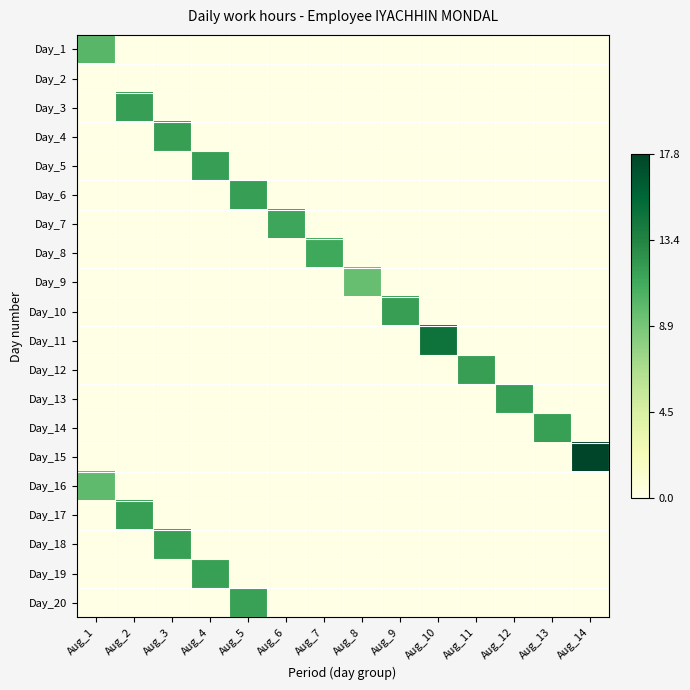

Reading left to right, extract all data points from this chart.

Day_1: Aug_1=10.2	Aug_2=0.0	Aug_3=0.0	Aug_4=0.0	Aug_5=0.0	Aug_6=0.0	Aug_7=0.0	Aug_8=0.0	Aug_9=0.0	Aug_10=0.0	Aug_11=0.0	Aug_12=0.0	Aug_13=0.0	Aug_14=0.0
Day_2: Aug_1=0.0	Aug_2=0.0	Aug_3=0.0	Aug_4=0.0	Aug_5=0.0	Aug_6=0.0	Aug_7=0.0	Aug_8=0.0	Aug_9=0.0	Aug_10=0.0	Aug_11=0.0	Aug_12=0.0	Aug_13=0.0	Aug_14=0.0
Day_3: Aug_1=0.0	Aug_2=11.8	Aug_3=0.0	Aug_4=0.0	Aug_5=0.0	Aug_6=0.0	Aug_7=0.0	Aug_8=0.0	Aug_9=0.0	Aug_10=0.0	Aug_11=0.0	Aug_12=0.0	Aug_13=0.0	Aug_14=0.0
Day_4: Aug_1=0.0	Aug_2=0.0	Aug_3=11.8	Aug_4=0.0	Aug_5=0.0	Aug_6=0.0	Aug_7=0.0	Aug_8=0.0	Aug_9=0.0	Aug_10=0.0	Aug_11=0.0	Aug_12=0.0	Aug_13=0.0	Aug_14=0.0
Day_5: Aug_1=0.0	Aug_2=0.0	Aug_3=0.0	Aug_4=11.8	Aug_5=0.0	Aug_6=0.0	Aug_7=0.0	Aug_8=0.0	Aug_9=0.0	Aug_10=0.0	Aug_11=0.0	Aug_12=0.0	Aug_13=0.0	Aug_14=0.0
Day_6: Aug_1=0.0	Aug_2=0.0	Aug_3=0.0	Aug_4=0.0	Aug_5=11.8	Aug_6=0.0	Aug_7=0.0	Aug_8=0.0	Aug_9=0.0	Aug_10=0.0	Aug_11=0.0	Aug_12=0.0	Aug_13=0.0	Aug_14=0.0
Day_7: Aug_1=0.0	Aug_2=0.0	Aug_3=0.0	Aug_4=0.0	Aug_5=0.0	Aug_6=11.3	Aug_7=0.0	Aug_8=0.0	Aug_9=0.0	Aug_10=0.0	Aug_11=0.0	Aug_12=0.0	Aug_13=0.0	Aug_14=0.0
Day_8: Aug_1=0.0	Aug_2=0.0	Aug_3=0.0	Aug_4=0.0	Aug_5=0.0	Aug_6=0.0	Aug_7=11.2	Aug_8=0.0	Aug_9=0.0	Aug_10=0.0	Aug_11=0.0	Aug_12=0.0	Aug_13=0.0	Aug_14=0.0
Day_9: Aug_1=0.0	Aug_2=0.0	Aug_3=0.0	Aug_4=0.0	Aug_5=0.0	Aug_6=0.0	Aug_7=0.0	Aug_8=9.6	Aug_9=0.0	Aug_10=0.0	Aug_11=0.0	Aug_12=0.0	Aug_13=0.0	Aug_14=0.0
Day_10: Aug_1=0.0	Aug_2=0.0	Aug_3=0.0	Aug_4=0.0	Aug_5=0.0	Aug_6=0.0	Aug_7=0.0	Aug_8=0.0	Aug_9=11.8	Aug_10=0.0	Aug_11=0.0	Aug_12=0.0	Aug_13=0.0	Aug_14=0.0
Day_11: Aug_1=0.0	Aug_2=0.0	Aug_3=0.0	Aug_4=0.0	Aug_5=0.0	Aug_6=0.0	Aug_7=0.0	Aug_8=0.0	Aug_9=0.0	Aug_10=14.6	Aug_11=0.0	Aug_12=0.0	Aug_13=0.0	Aug_14=0.0
Day_12: Aug_1=0.0	Aug_2=0.0	Aug_3=0.0	Aug_4=0.0	Aug_5=0.0	Aug_6=0.0	Aug_7=0.0	Aug_8=0.0	Aug_9=0.0	Aug_10=0.0	Aug_11=11.8	Aug_12=0.0	Aug_13=0.0	Aug_14=0.0
Day_13: Aug_1=0.0	Aug_2=0.0	Aug_3=0.0	Aug_4=0.0	Aug_5=0.0	Aug_6=0.0	Aug_7=0.0	Aug_8=0.0	Aug_9=0.0	Aug_10=0.0	Aug_11=0.0	Aug_12=11.8	Aug_13=0.0	Aug_14=0.0
Day_14: Aug_1=0.0	Aug_2=0.0	Aug_3=0.0	Aug_4=0.0	Aug_5=0.0	Aug_6=0.0	Aug_7=0.0	Aug_8=0.0	Aug_9=0.0	Aug_10=0.0	Aug_11=0.0	Aug_12=0.0	Aug_13=11.7	Aug_14=0.0
Day_15: Aug_1=0.0	Aug_2=0.0	Aug_3=0.0	Aug_4=0.0	Aug_5=0.0	Aug_6=0.0	Aug_7=0.0	Aug_8=0.0	Aug_9=0.0	Aug_10=0.0	Aug_11=0.0	Aug_12=0.0	Aug_13=0.0	Aug_14=17.8
Day_16: Aug_1=9.8	Aug_2=0.0	Aug_3=0.0	Aug_4=0.0	Aug_5=0.0	Aug_6=0.0	Aug_7=0.0	Aug_8=0.0	Aug_9=0.0	Aug_10=0.0	Aug_11=0.0	Aug_12=0.0	Aug_13=0.0	Aug_14=0.0
Day_17: Aug_1=0.0	Aug_2=11.7	Aug_3=0.0	Aug_4=0.0	Aug_5=0.0	Aug_6=0.0	Aug_7=0.0	Aug_8=0.0	Aug_9=0.0	Aug_10=0.0	Aug_11=0.0	Aug_12=0.0	Aug_13=0.0	Aug_14=0.0
Day_18: Aug_1=0.0	Aug_2=0.0	Aug_3=11.7	Aug_4=0.0	Aug_5=0.0	Aug_6=0.0	Aug_7=0.0	Aug_8=0.0	Aug_9=0.0	Aug_10=0.0	Aug_11=0.0	Aug_12=0.0	Aug_13=0.0	Aug_14=0.0
Day_19: Aug_1=0.0	Aug_2=0.0	Aug_3=0.0	Aug_4=11.7	Aug_5=0.0	Aug_6=0.0	Aug_7=0.0	Aug_8=0.0	Aug_9=0.0	Aug_10=0.0	Aug_11=0.0	Aug_12=0.0	Aug_13=0.0	Aug_14=0.0
Day_20: Aug_1=0.0	Aug_2=0.0	Aug_3=0.0	Aug_4=0.0	Aug_5=11.7	Aug_6=0.0	Aug_7=0.0	Aug_8=0.0	Aug_9=0.0	Aug_10=0.0	Aug_11=0.0	Aug_12=0.0	Aug_13=0.0	Aug_14=0.0